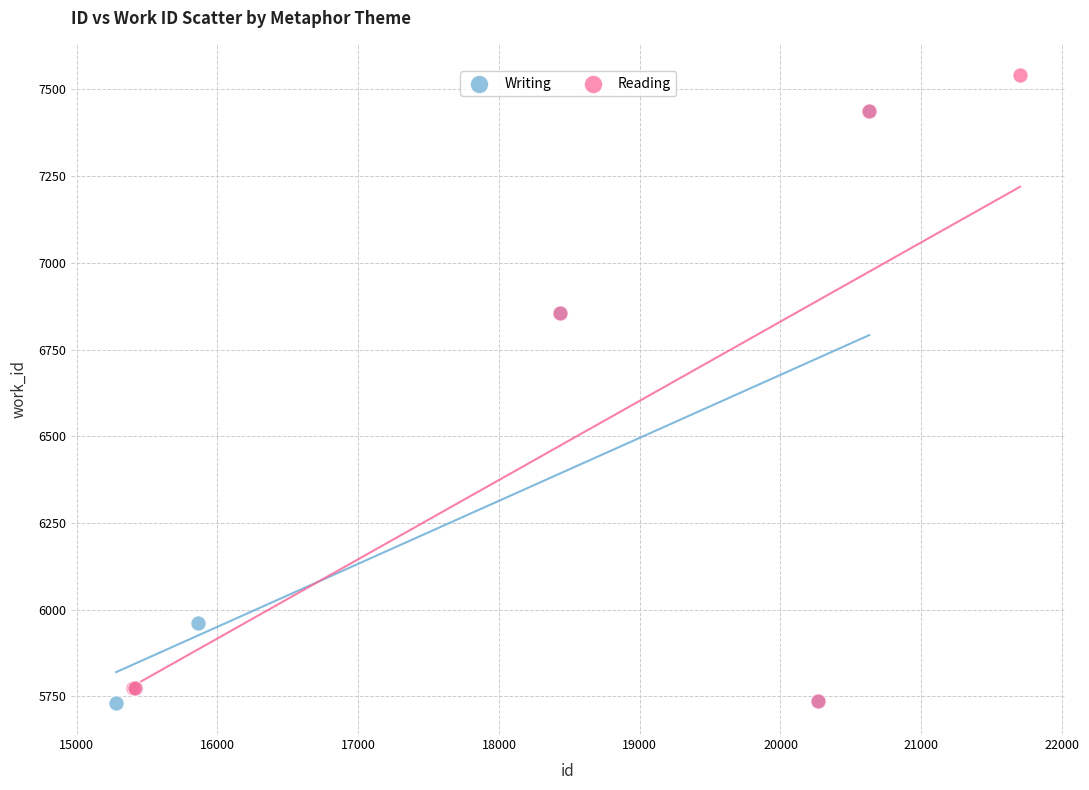

Which series has the widest spread of Y values?

Reading